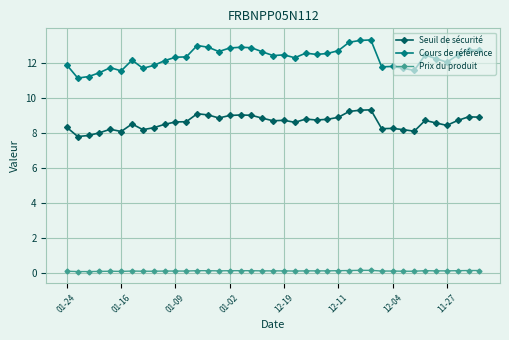

How many data points does each series have?

39